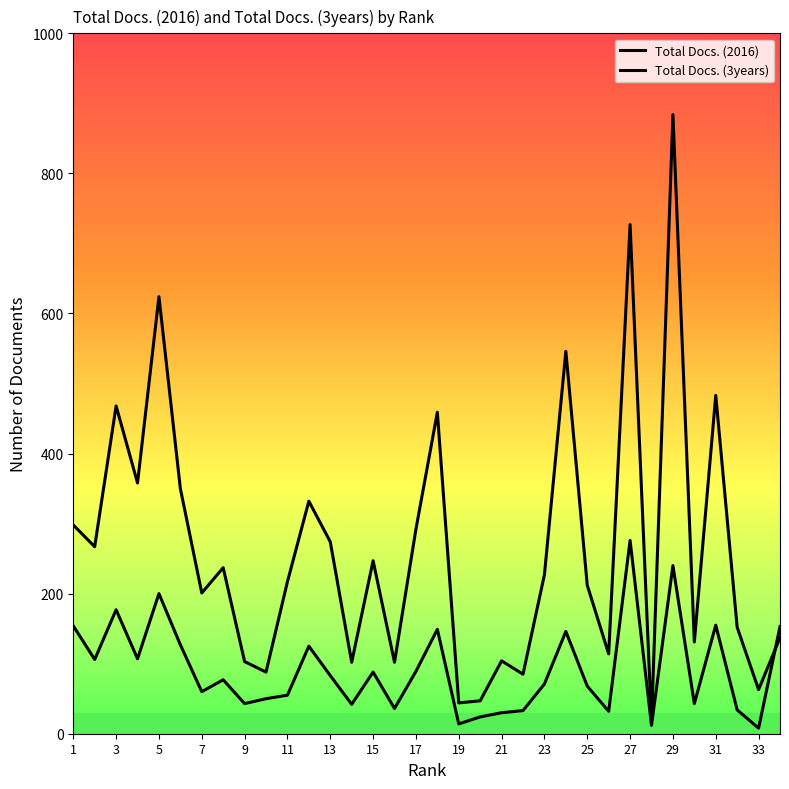

Does the chart have visible grid lines?

No